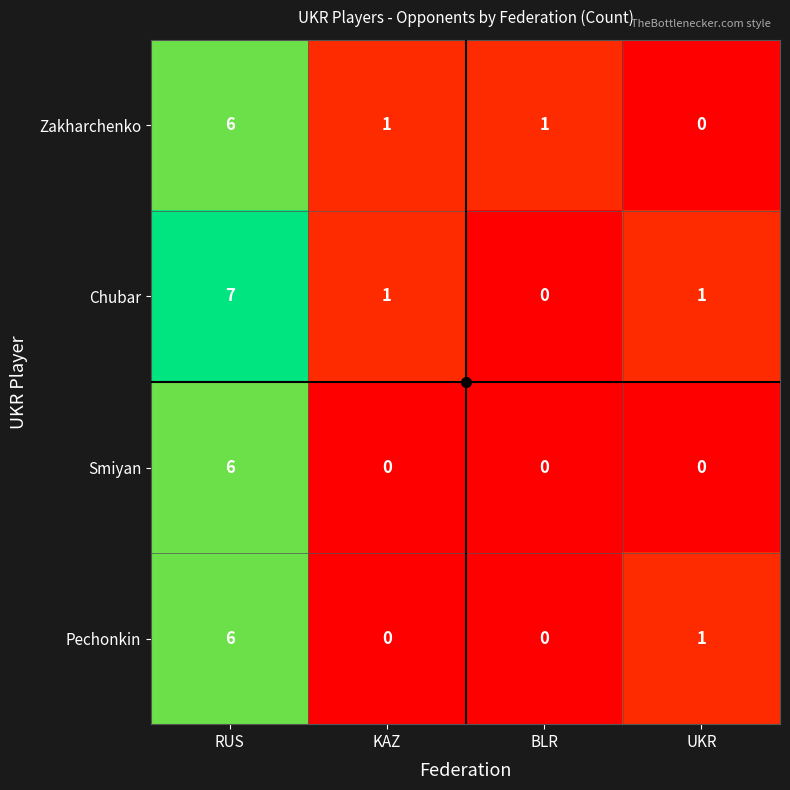

Rank the series by their average value, from lowest to highest.

Smiyan, Pechonkin, Zakharchenko, Chubar